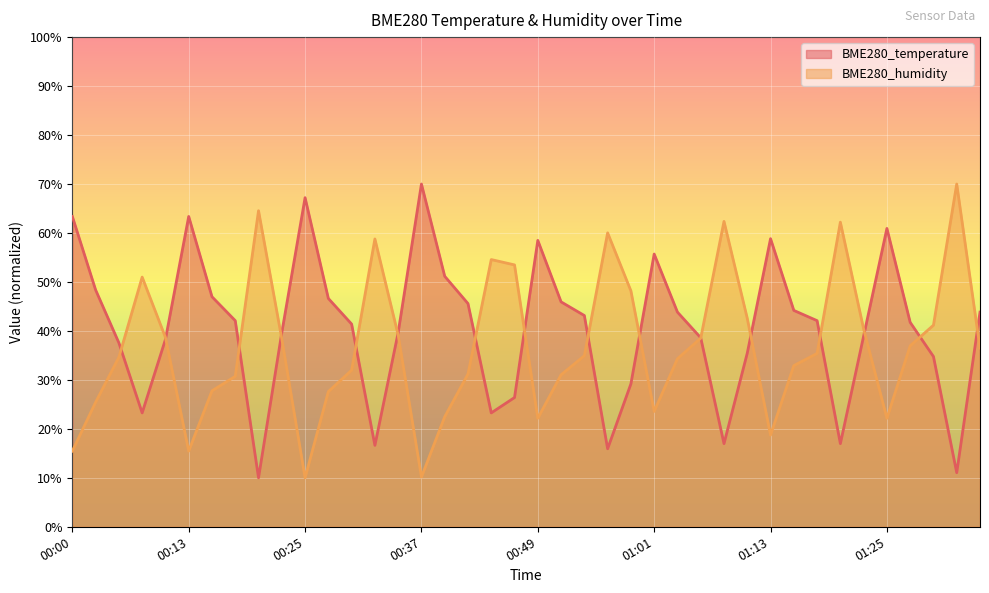

The value of BME280_humidity at 01:28 is 61.8. True or false?

False